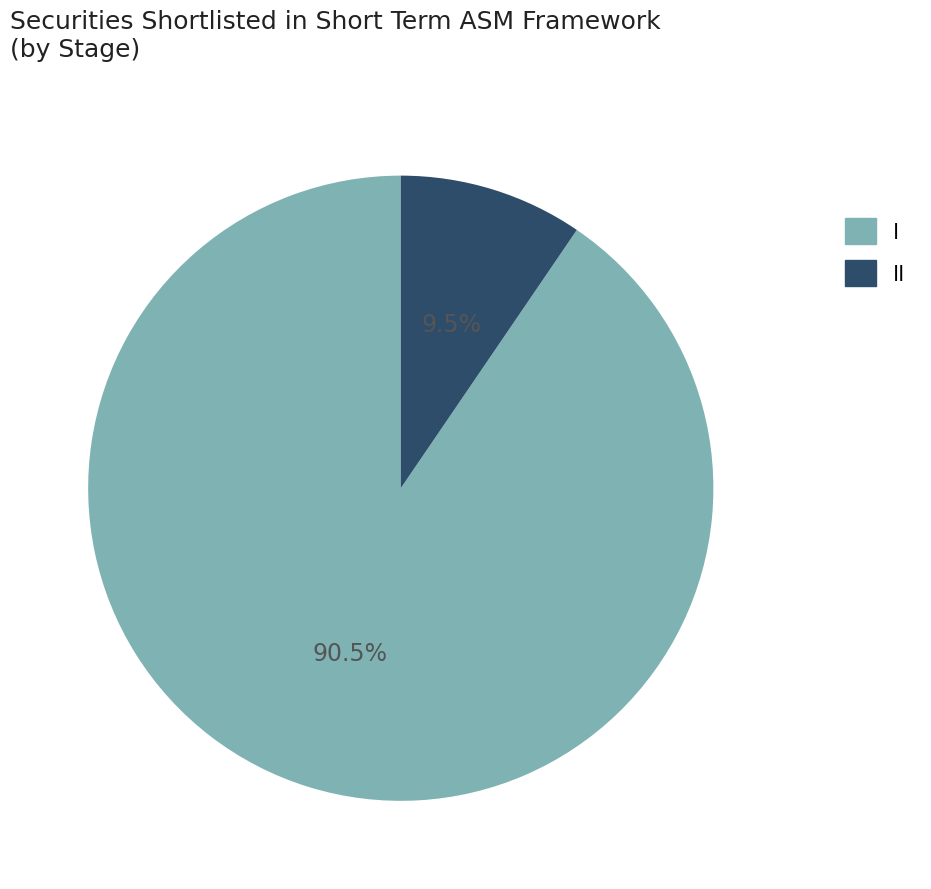

Does any single category account for the majority?

Yes